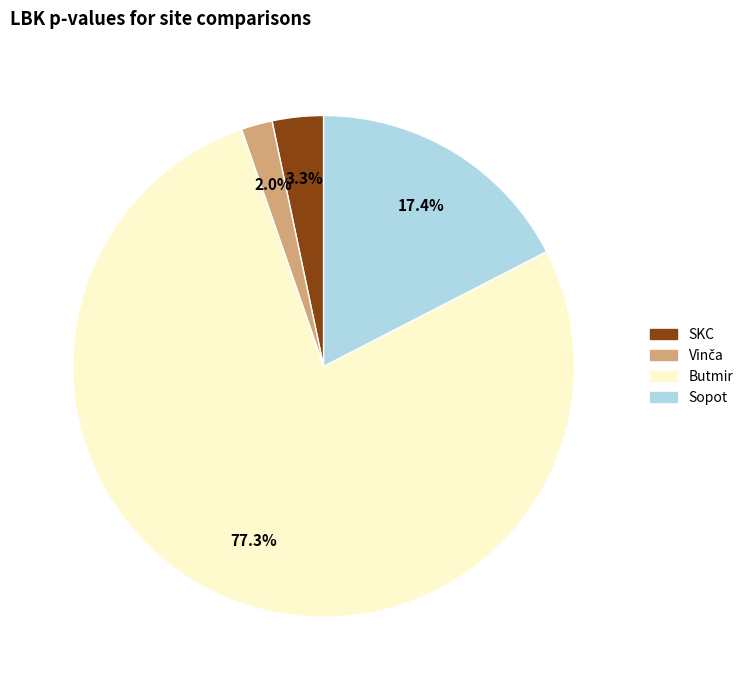

How much of the chart is everything except SKC?

96.7%